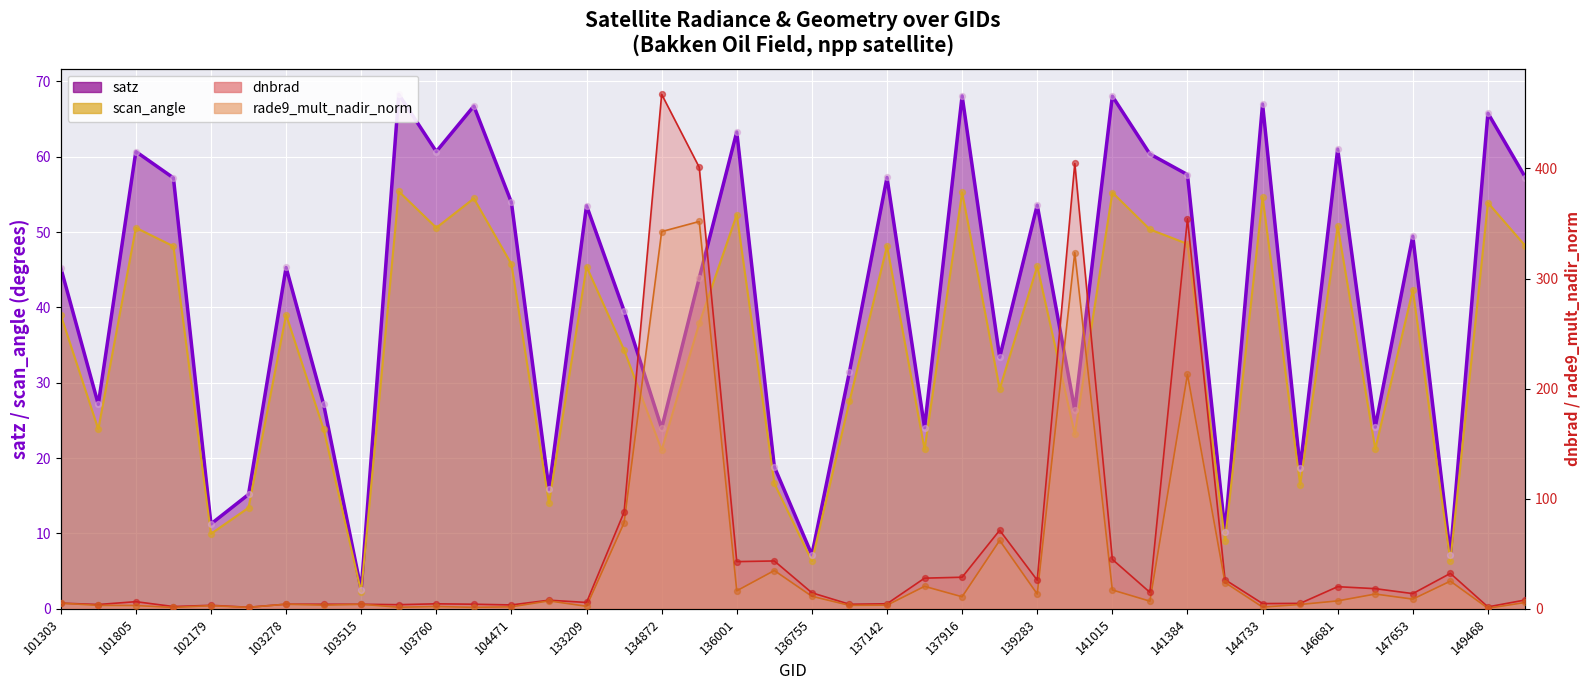

Which series has the largest total across all categories?

dnbrad